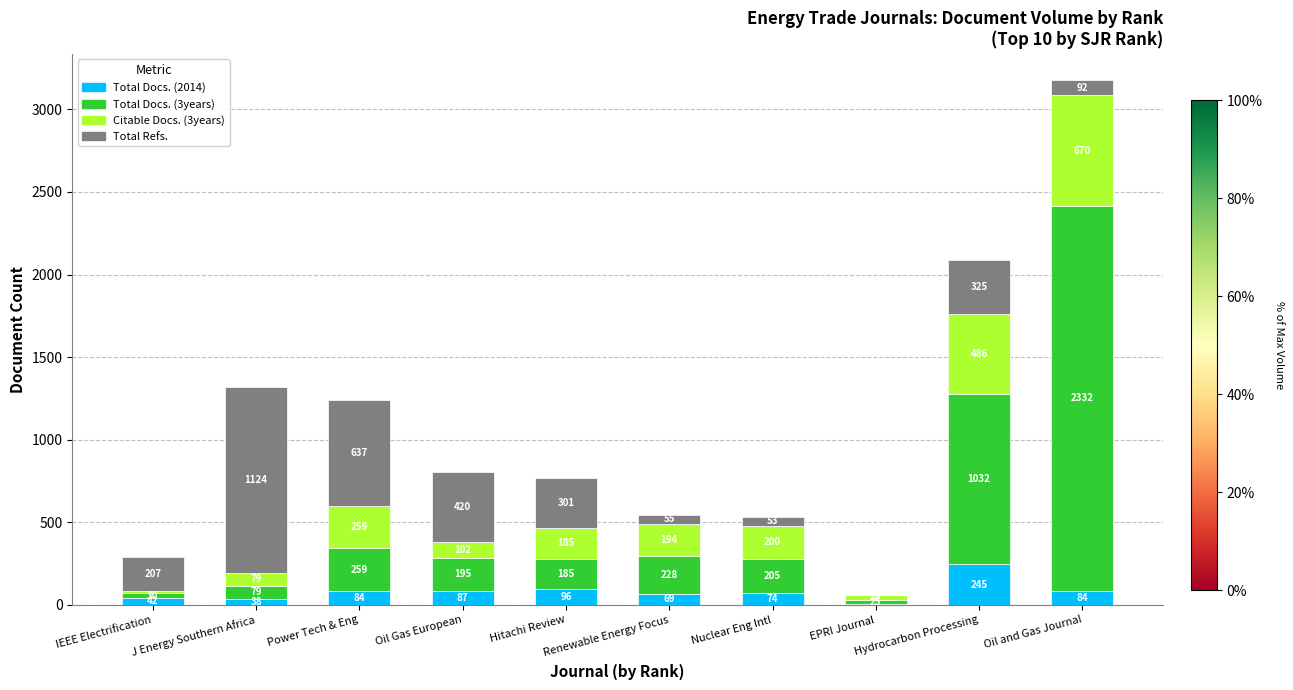

What is the highest value of the Total Docs. (2014) series?

245